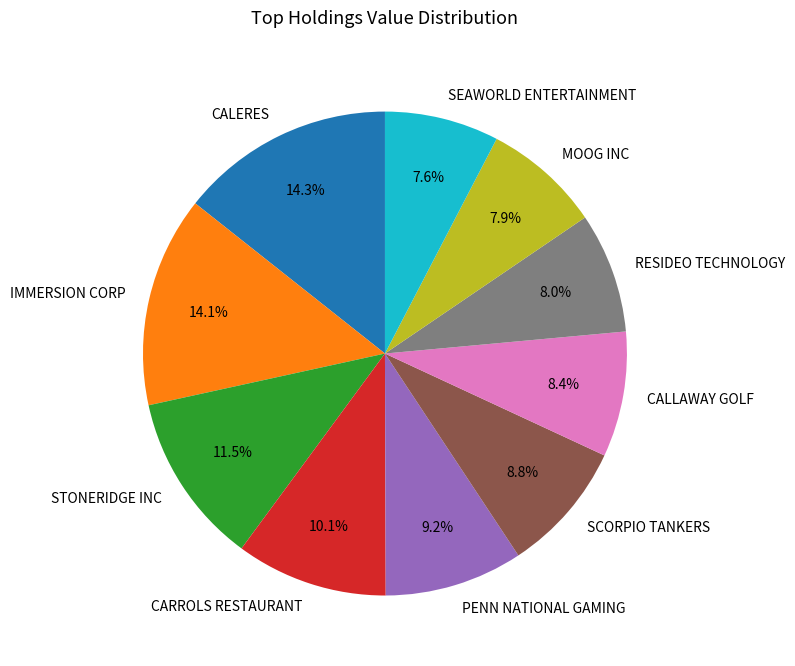

How many segments does this pie chart have?

10